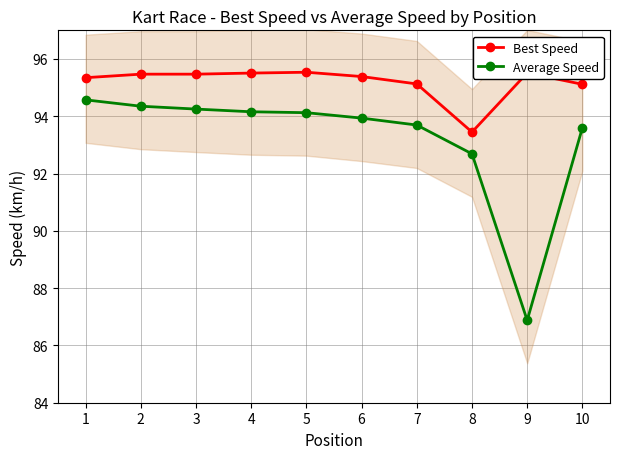

Reading right to left, extract all data points from this chart.

Best Speed: 95.1	95.5	93.4	95.1	95.4	95.5	95.5	95.5	95.5	95.3
Average Speed: 93.6	86.9	92.7	93.7	93.9	94.1	94.2	94.3	94.4	94.6